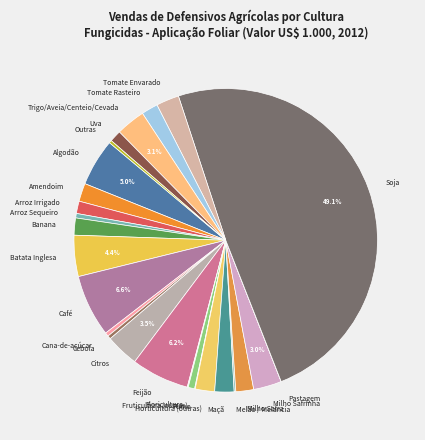

Is the sum of Milho Safra and Amendoim greater than half?

No